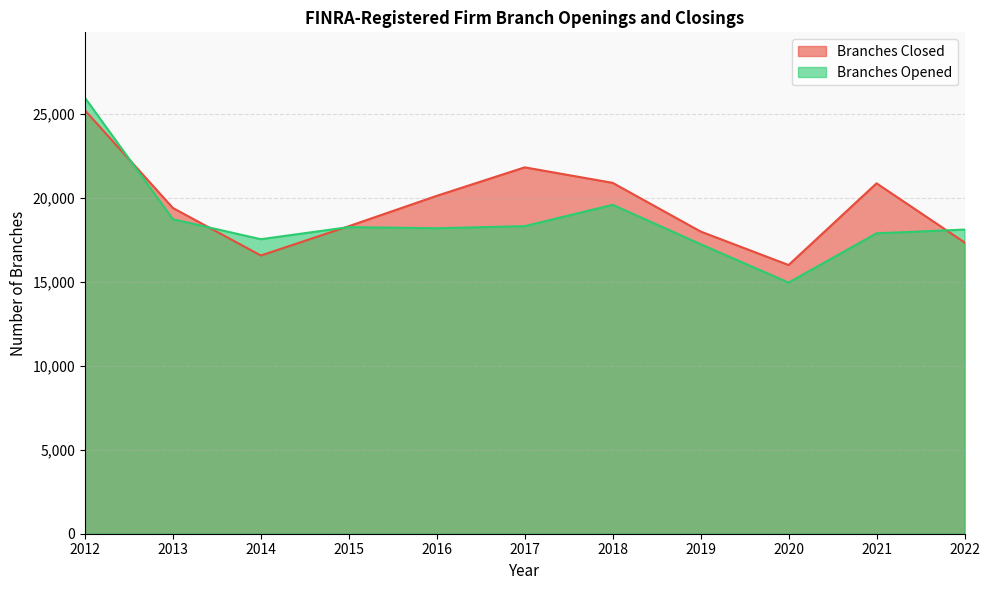

How many values in the Branches Opened series are below 18175?

5